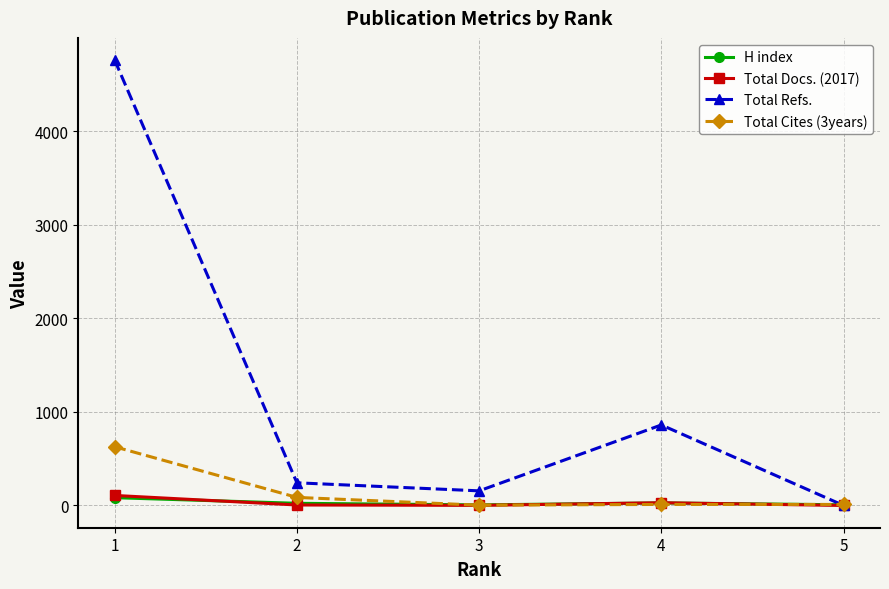

Which category has the lowest value in the Total Refs. series?

5